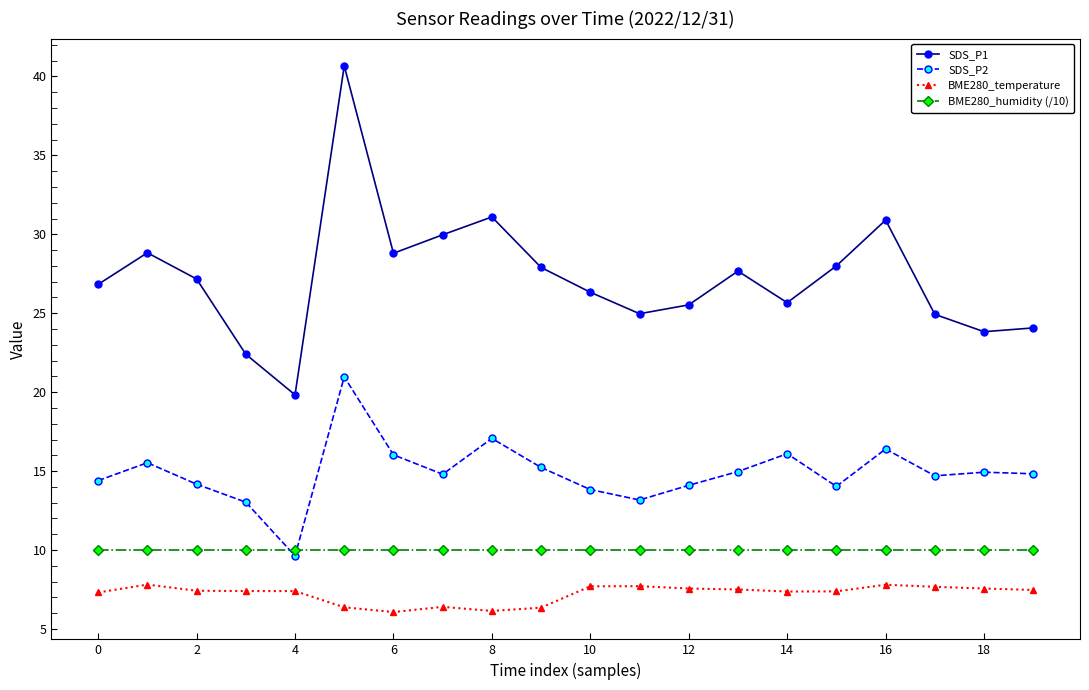

What is the greatest value displayed?

40.7